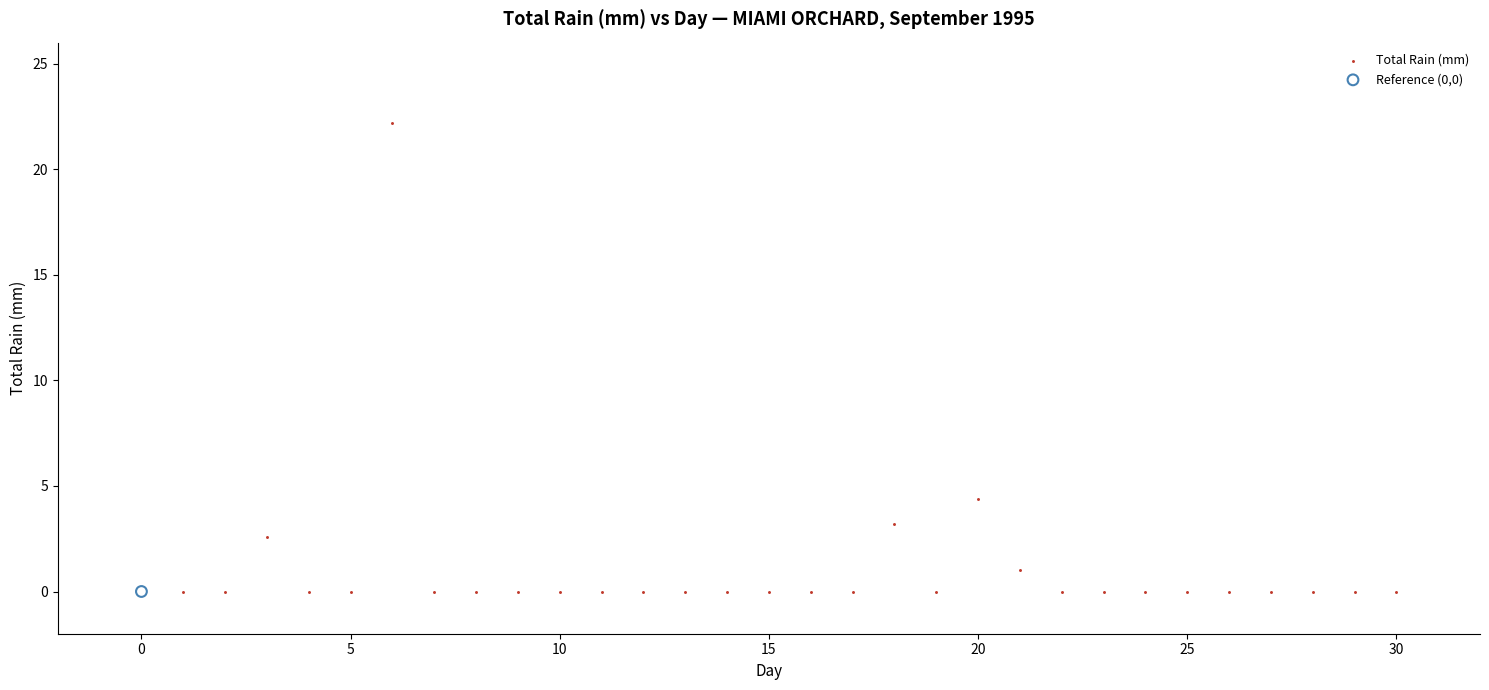

What are all the series names shown in the legend?

Total Rain (mm), Reference (0,0)